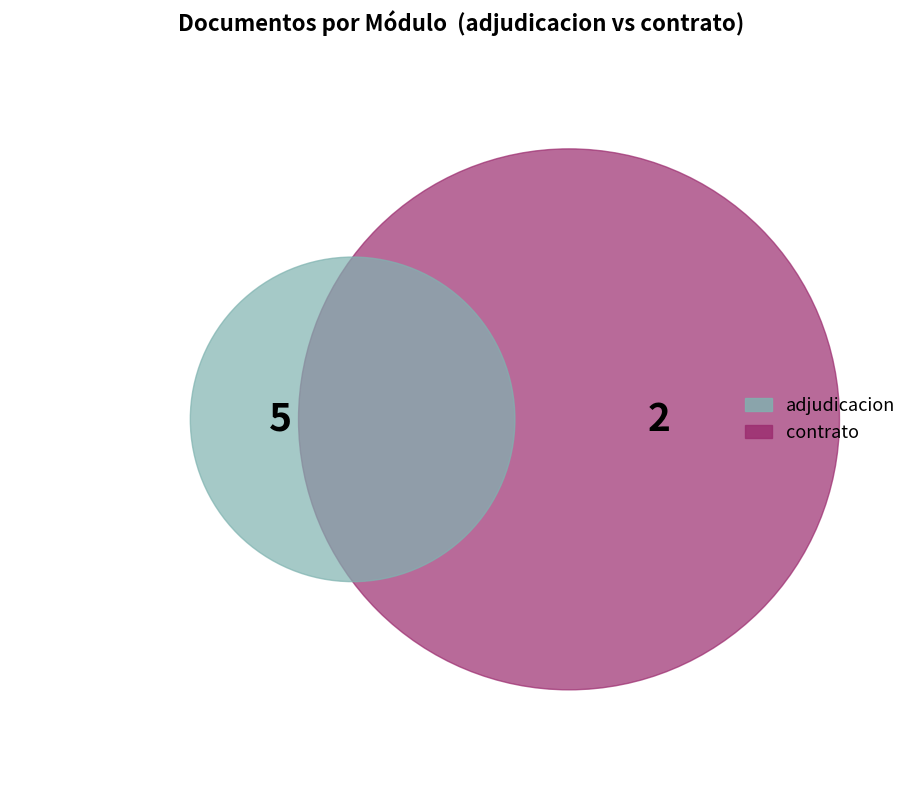

True or false: 1 accounts for 7% of the total.

True